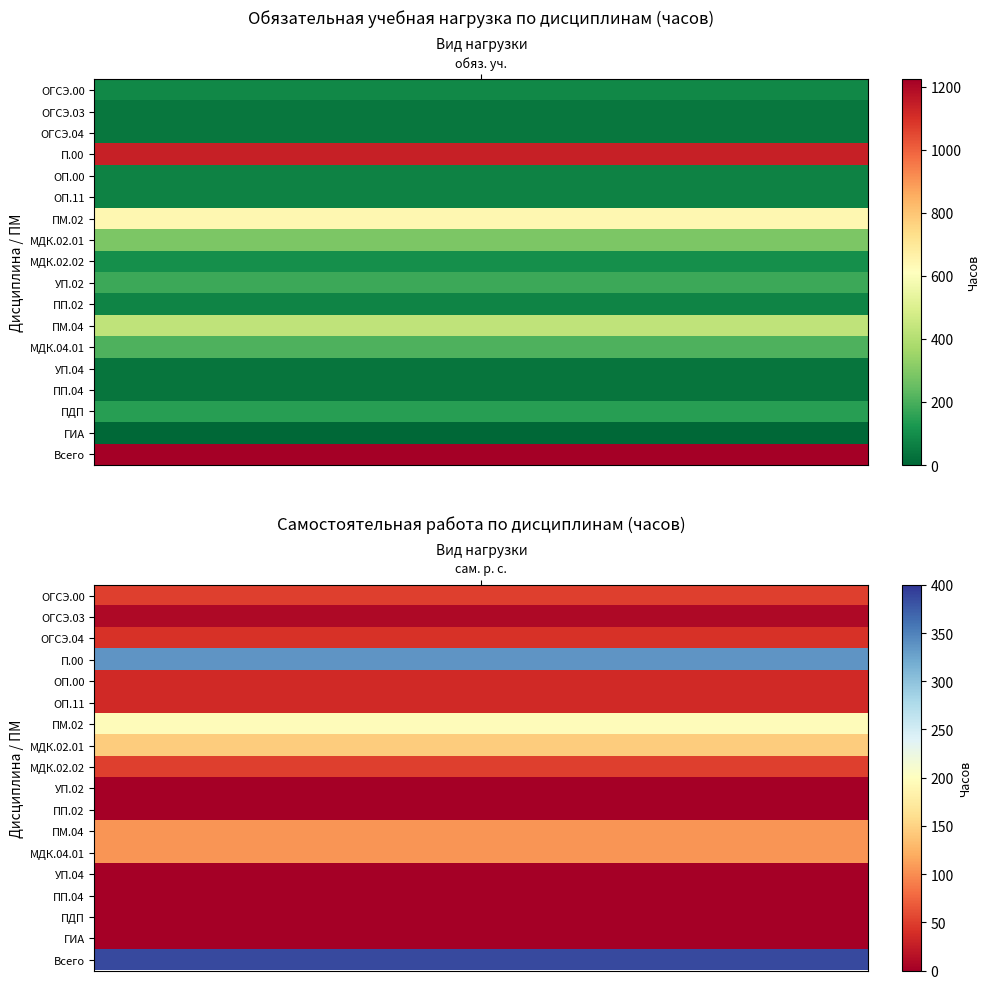

What is the spread (max minus min) of values at 15?

144